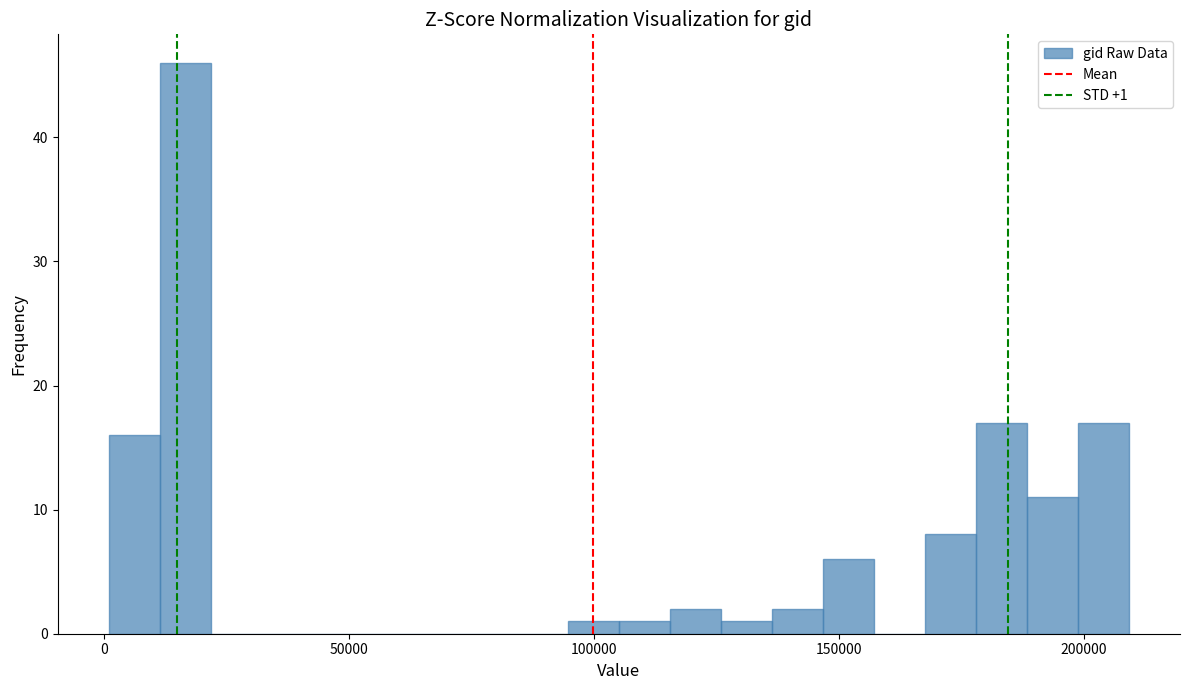

Read against the x-axis, roughly where is the centre of the tallest bar?

15000